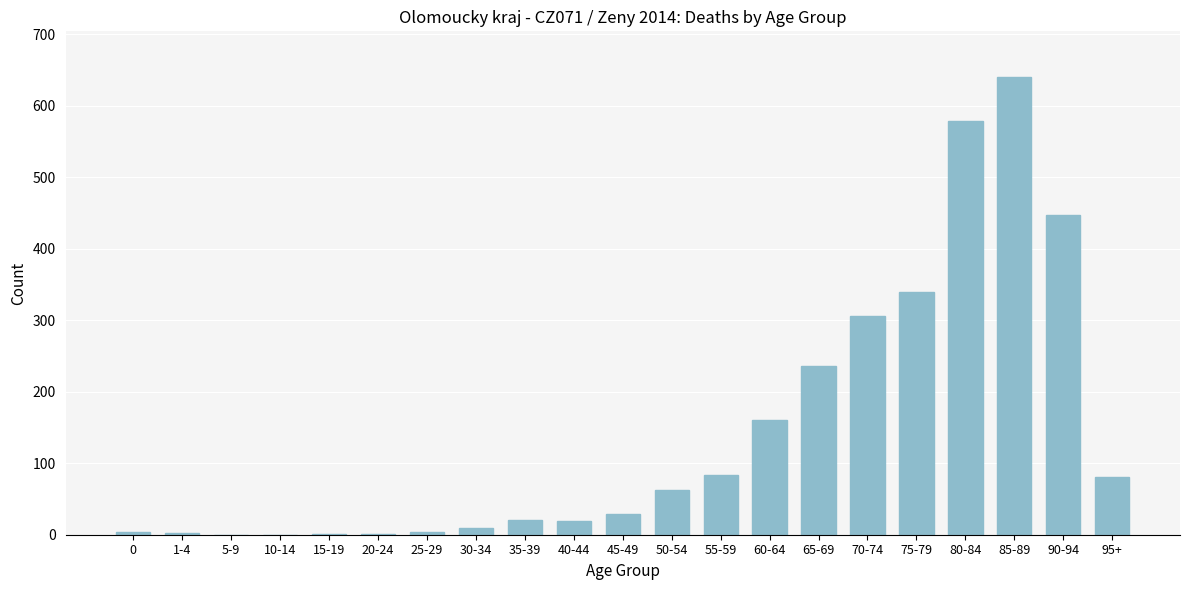

What is the sum of all values?

3026